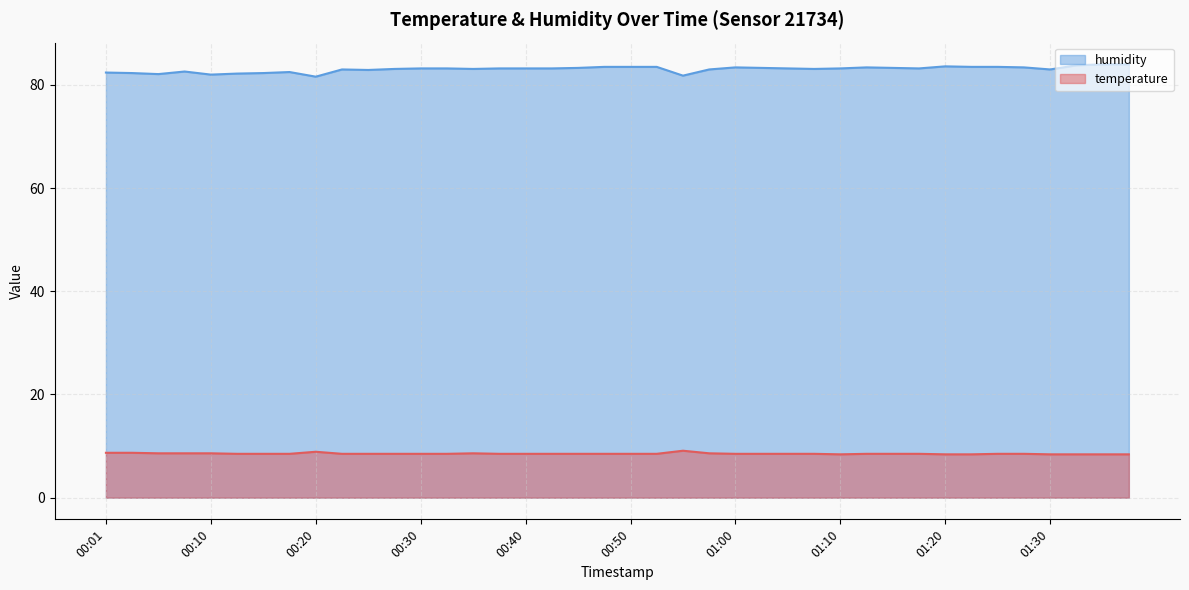

What is the label of the 2nd point from the left?

00:03